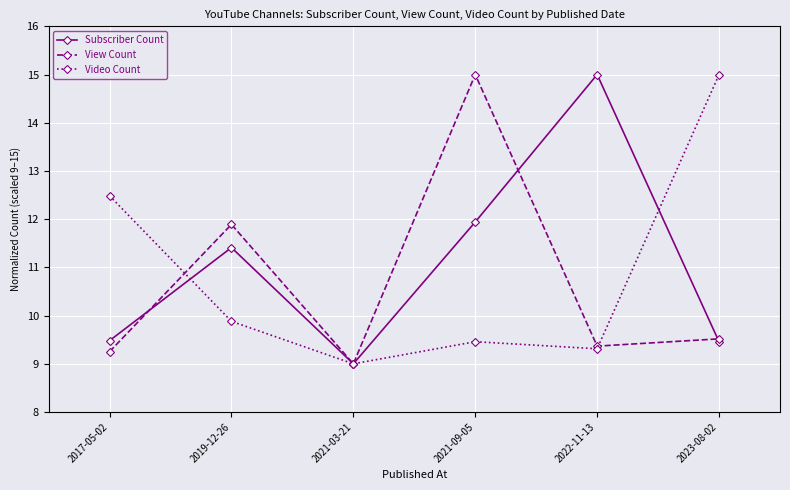

Reading right to left, extract all data points from this chart.

Subscriber Count: 2023-08-02=9.5	2022-11-13=15.0	2021-09-05=11.9	2021-03-21=9.0	2019-12-26=11.4	2017-05-02=9.5
View Count: 2023-08-02=9.5	2022-11-13=9.4	2021-09-05=15.0	2021-03-21=9.0	2019-12-26=11.9	2017-05-02=9.3
Video Count: 2023-08-02=15.0	2022-11-13=9.3	2021-09-05=9.5	2021-03-21=9.0	2019-12-26=9.9	2017-05-02=12.5